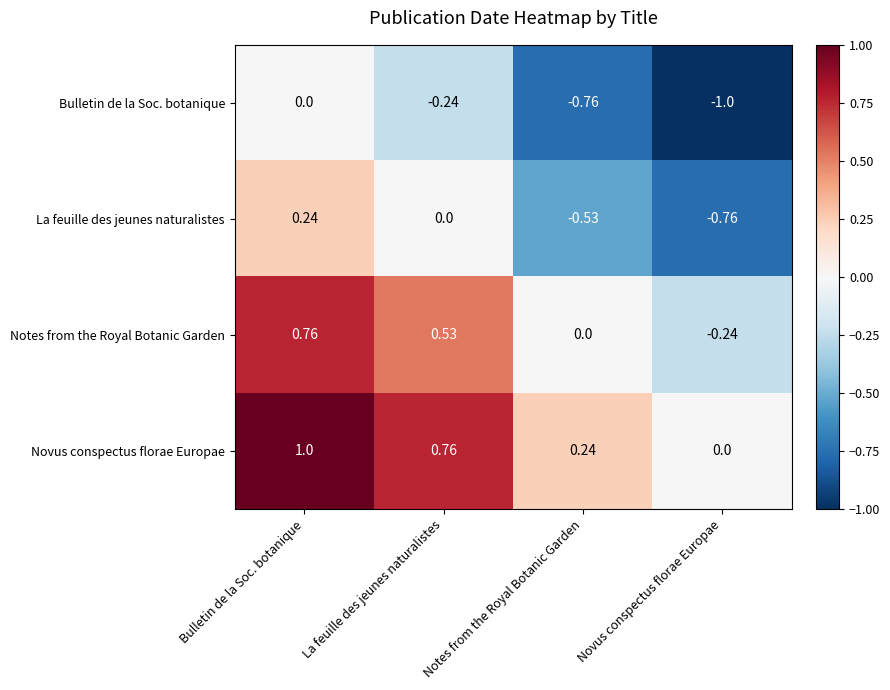

At which category is the sum across all series the highest?

Bulletin de la Soc. botanique